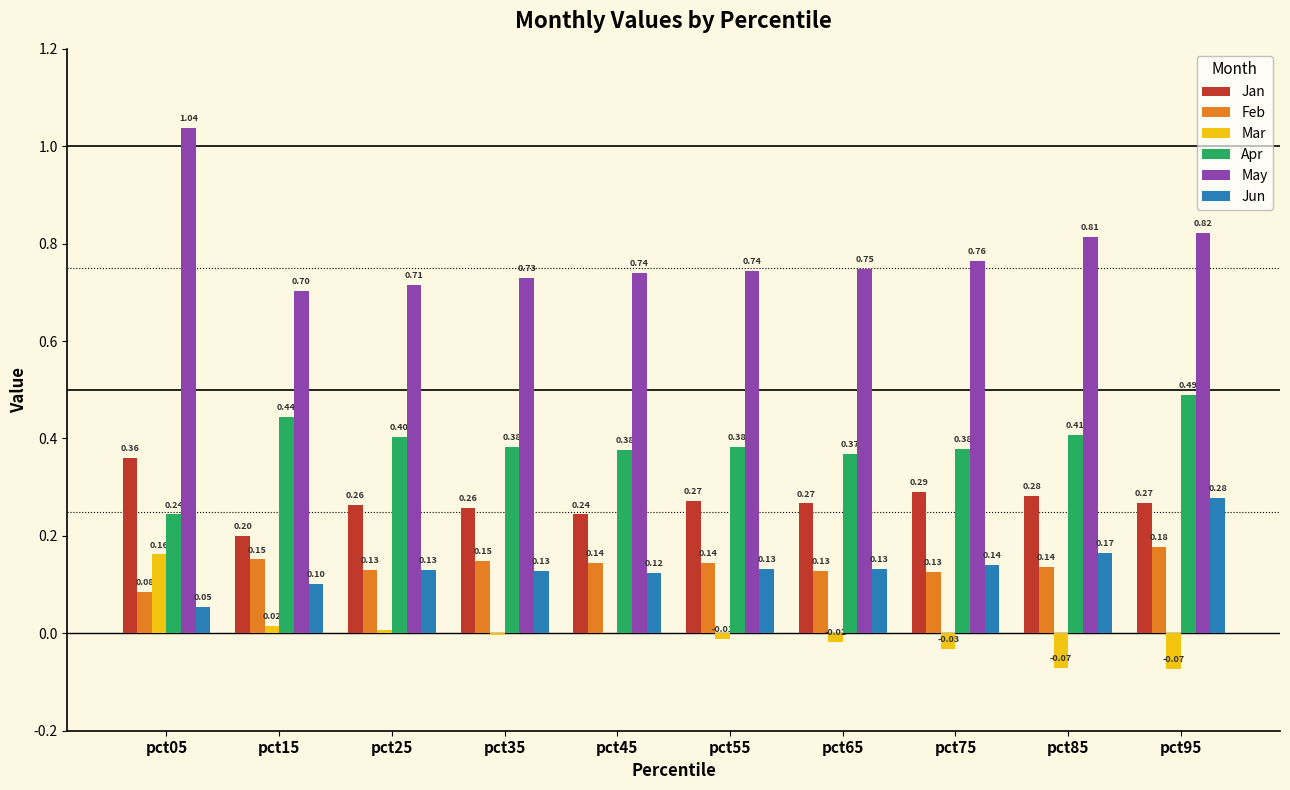

At which category is the sum across all series the highest?

pct95